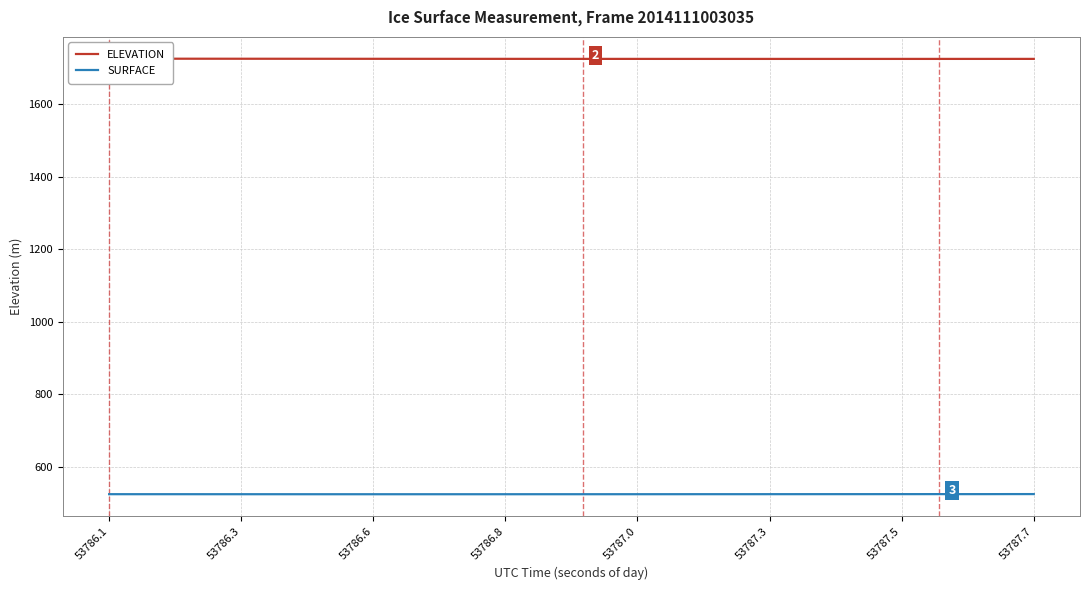

At which category is the sum across all series the highest?

53786.1